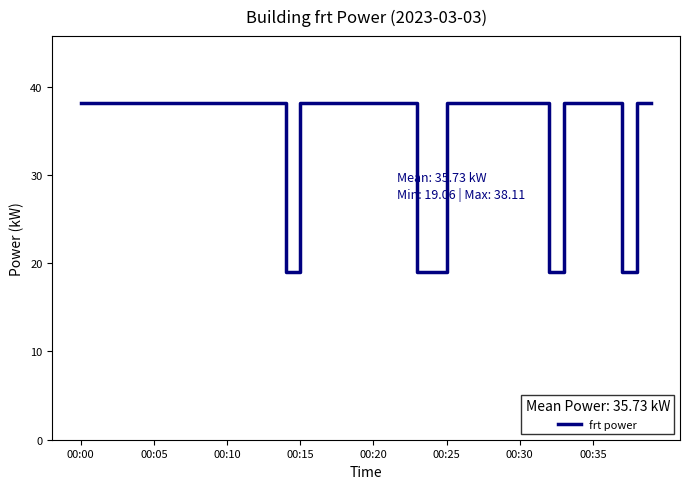

What is the smallest value displayed?

19.1